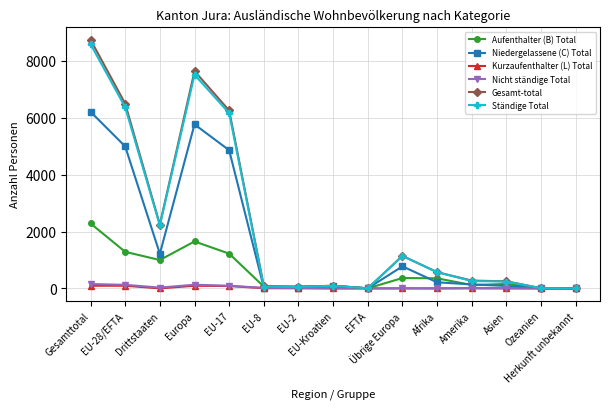

What is the maximum value shown in the chart?

8742